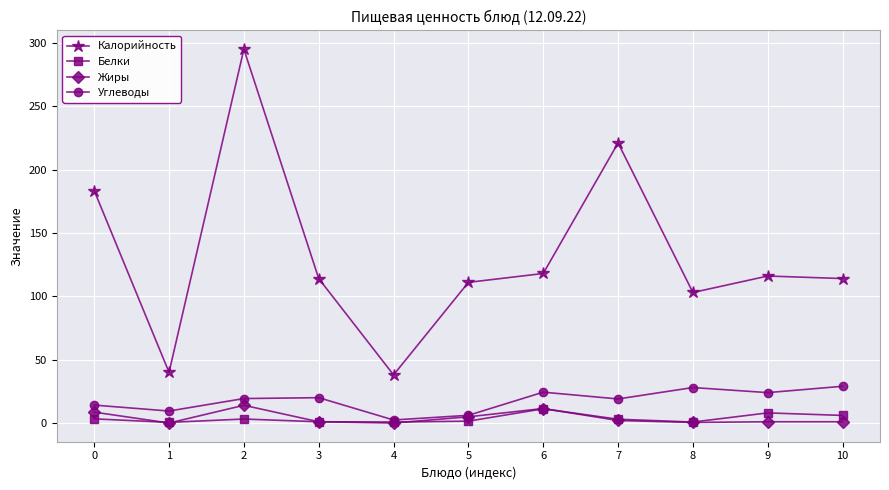

True or false: Углеводы and Калорийность intersect in this chart.

False